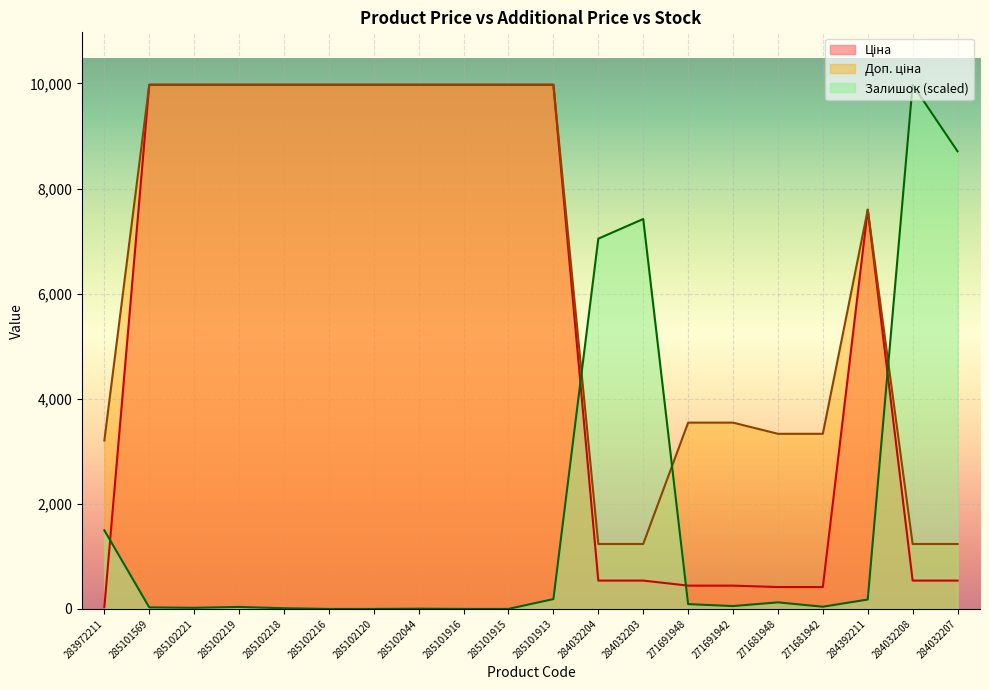

Where does the Ціна series first go above 9974?

285101569